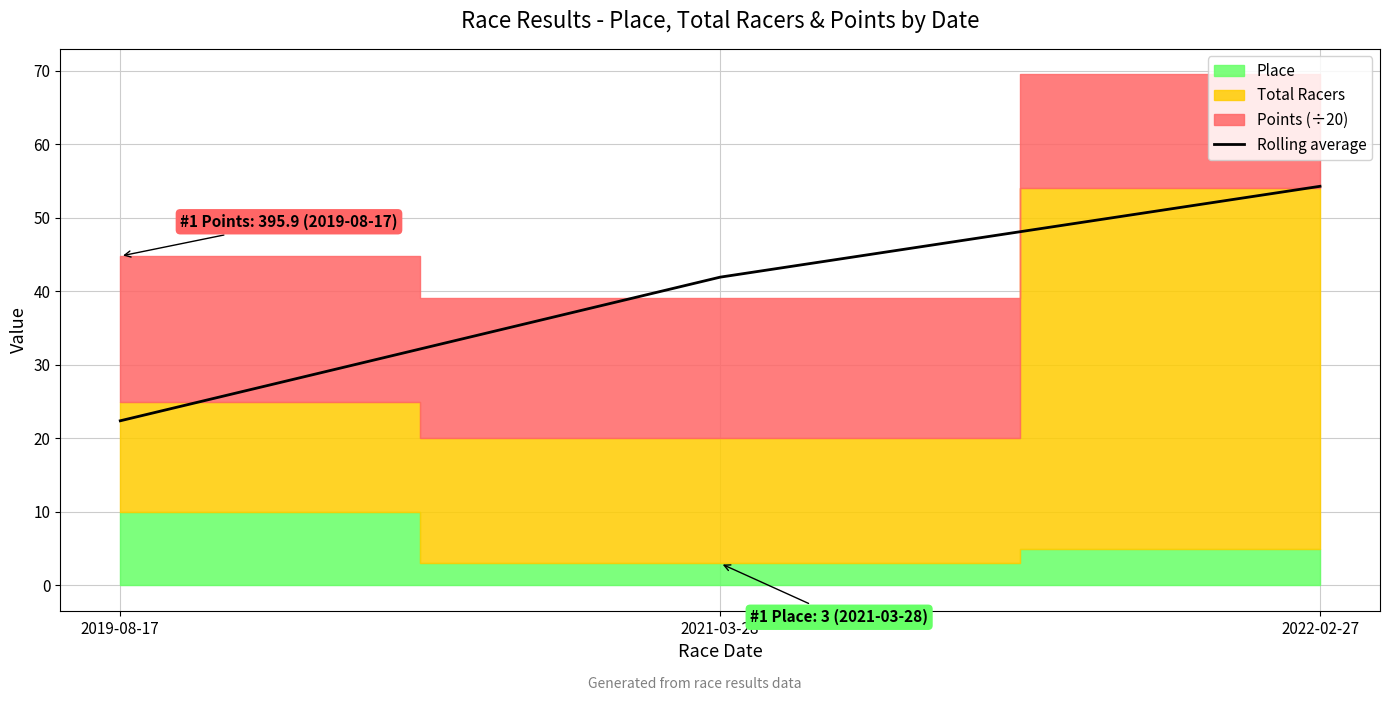

The value at 2021-03-28 is 41.9. True or false?

True